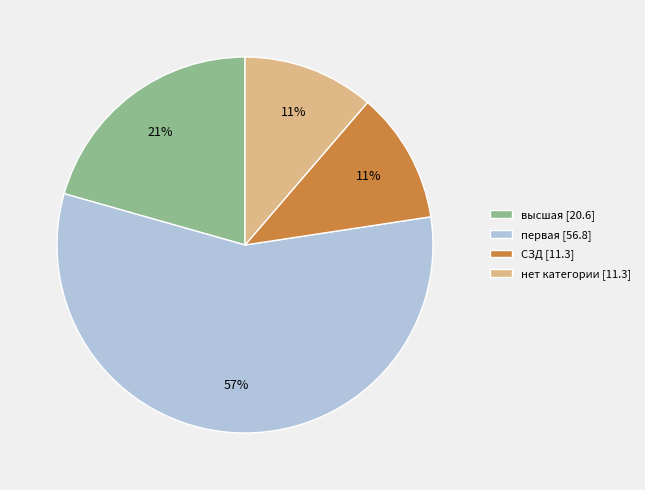

To the nearest percent, what is the average slice percentage?

25%